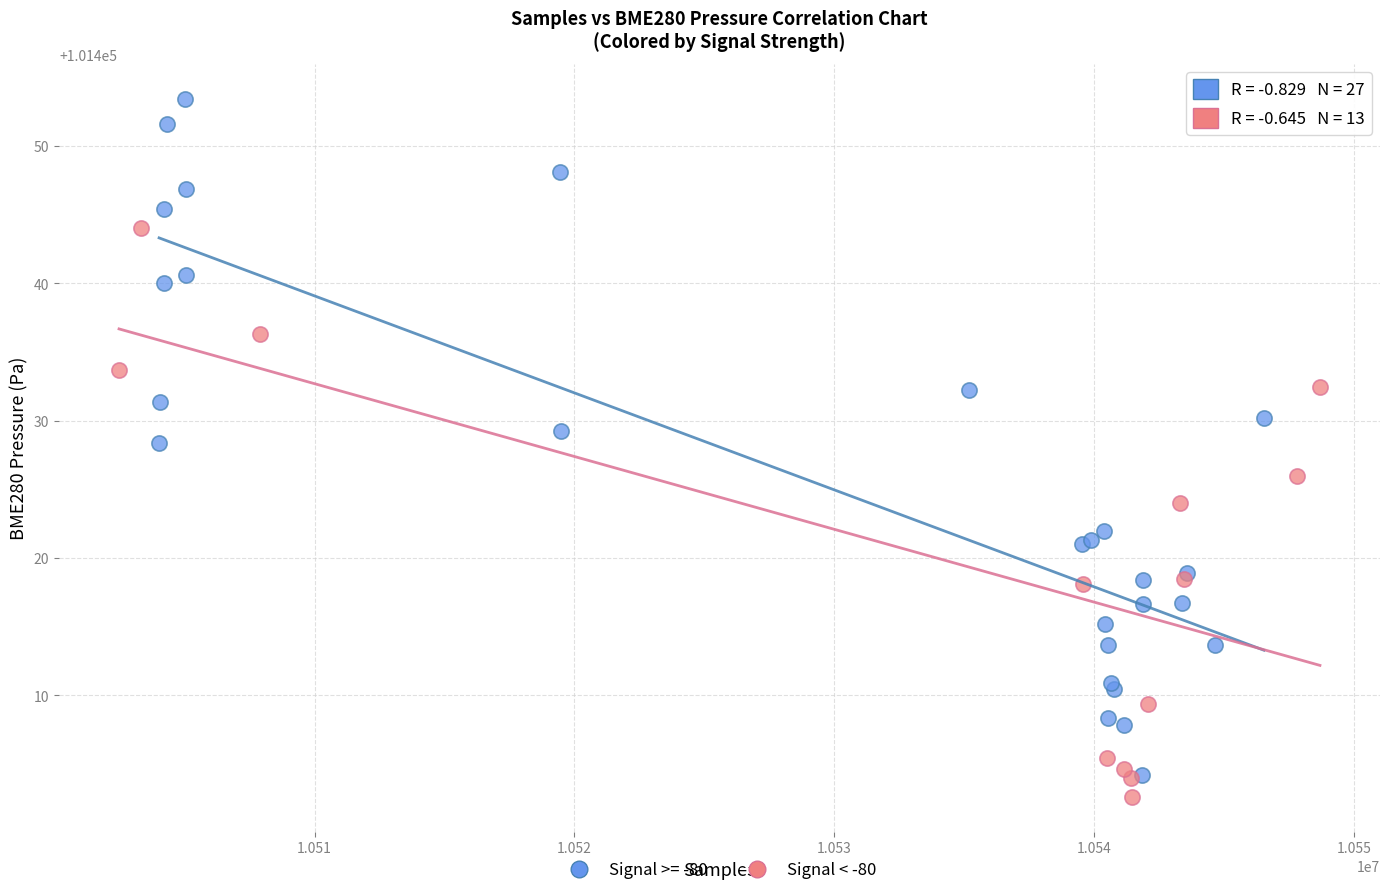

Which series has the largest Y range (max minus min)?

Signal >= -80